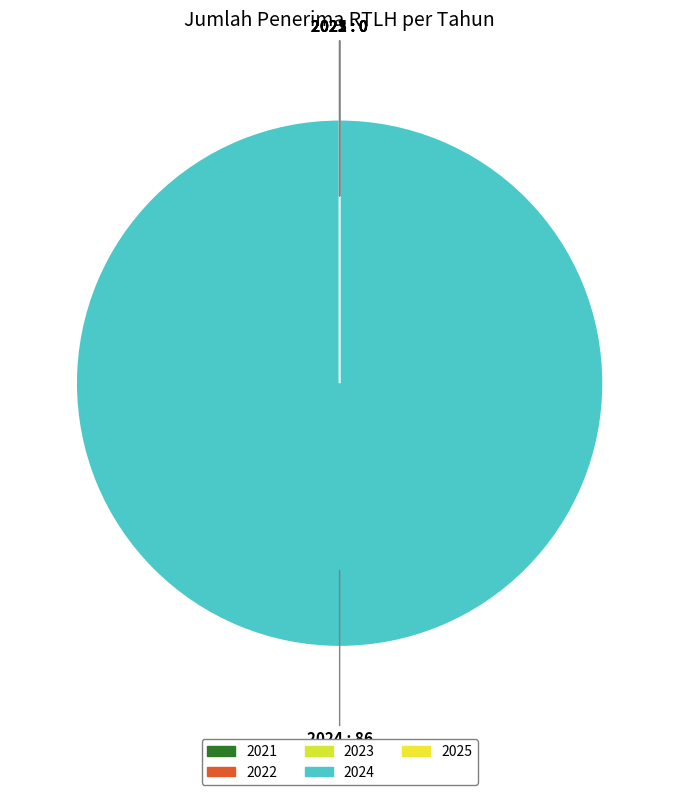

To the nearest percent, what is the difference between the largest and smallest slice percentages?

100%